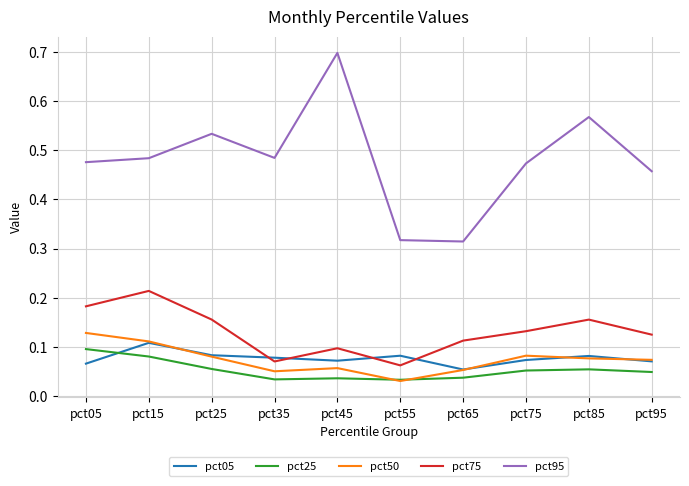

List the series in order of their peak value, highest first.

pct95, pct75, pct50, pct05, pct25